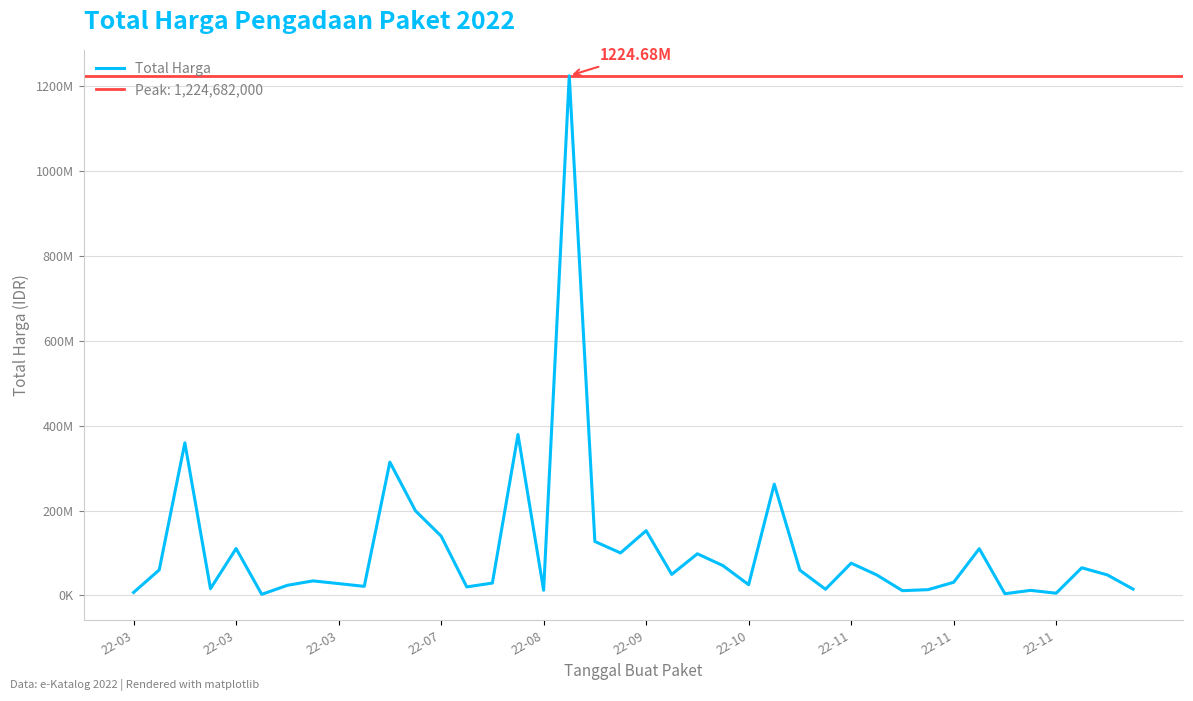

What is the sum of all values?

4375595175